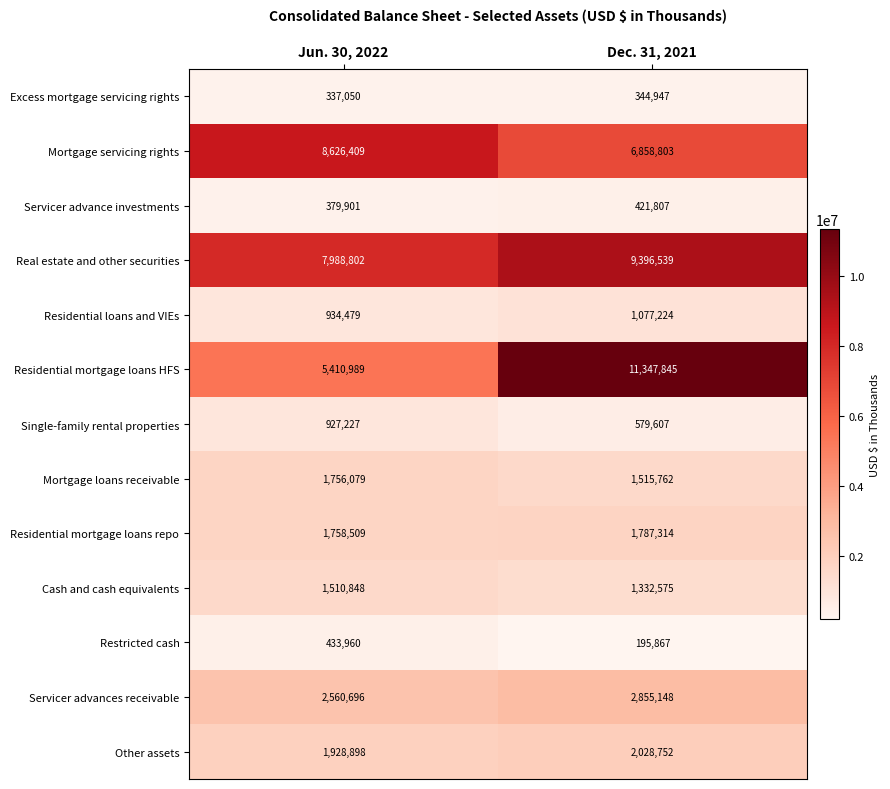

What is the approximate value of Residential mortgage loans repo at Jun. 30, 2022?

1758509